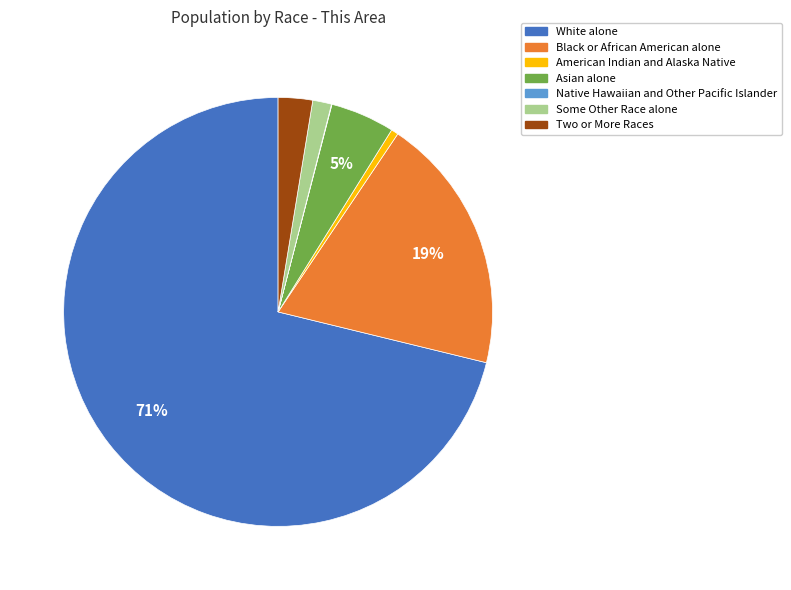

To the nearest percent, what is the difference between the largest and smallest slice percentages?

71%